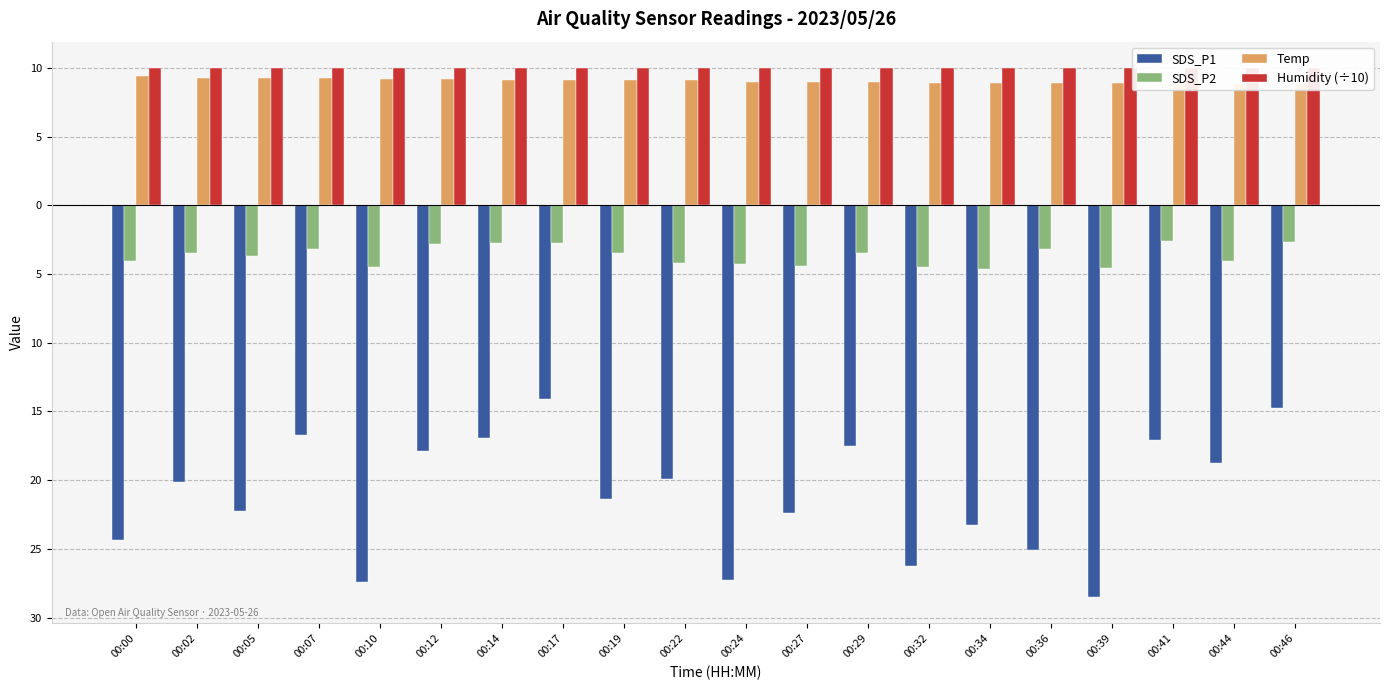

True or false: Temp has a value of 14.4 at 00:02.

False